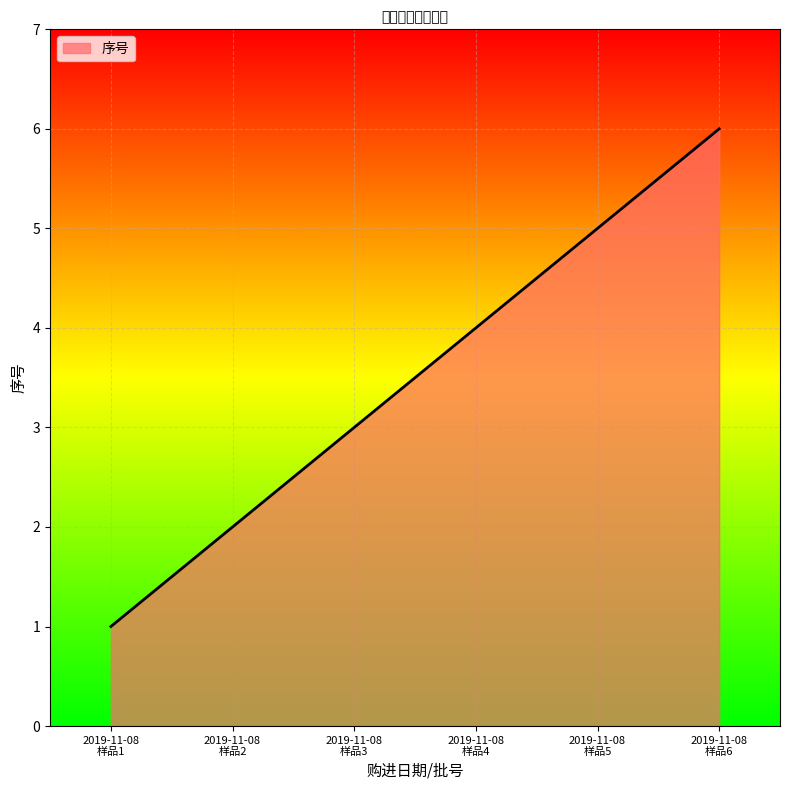

True or false: there are more than 0 points higher than both neighbors.

False